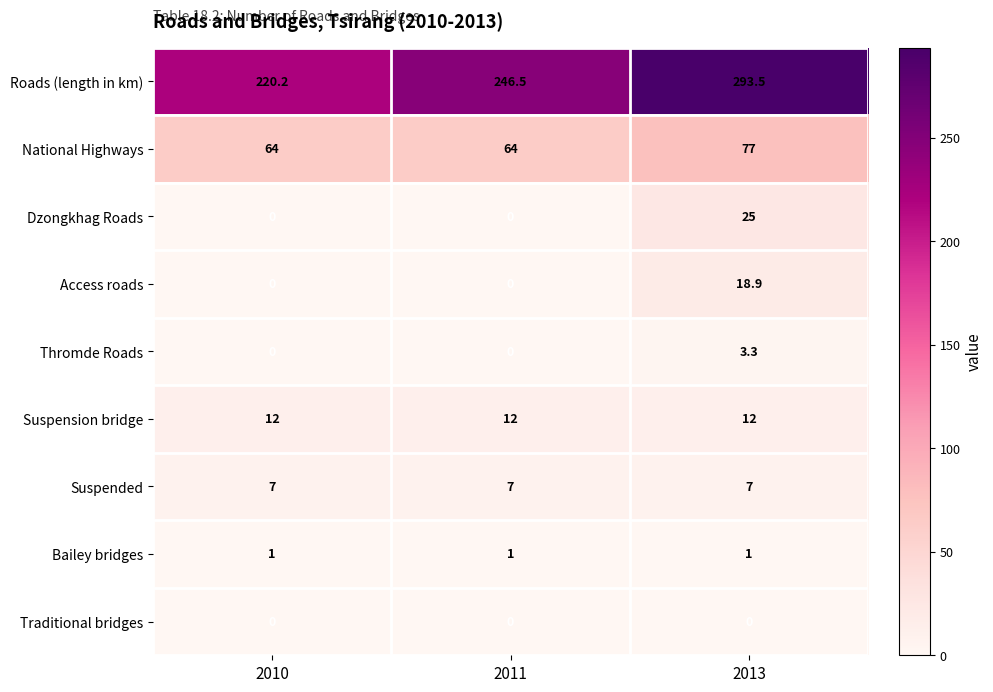

Where does the Roads (length in km) series first go above 246?

2011